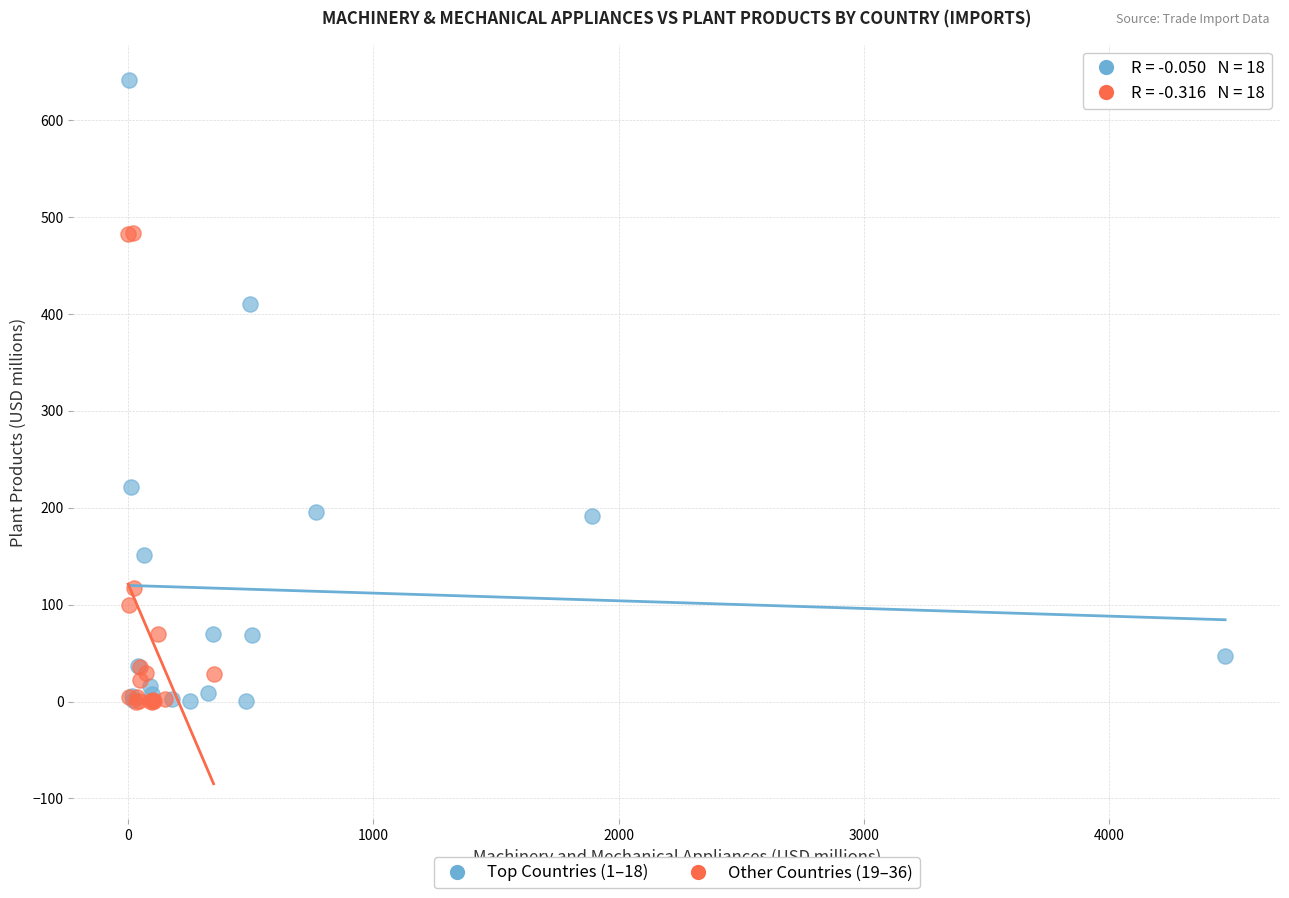

What are all the series names shown in the legend?

Top Countries (1–18), Other Countries (19–36)